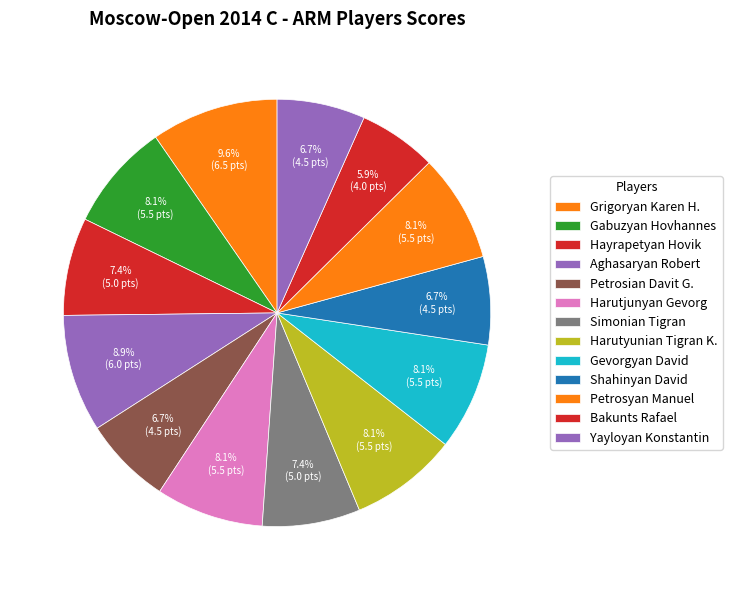

How many slices are in this pie chart?

13